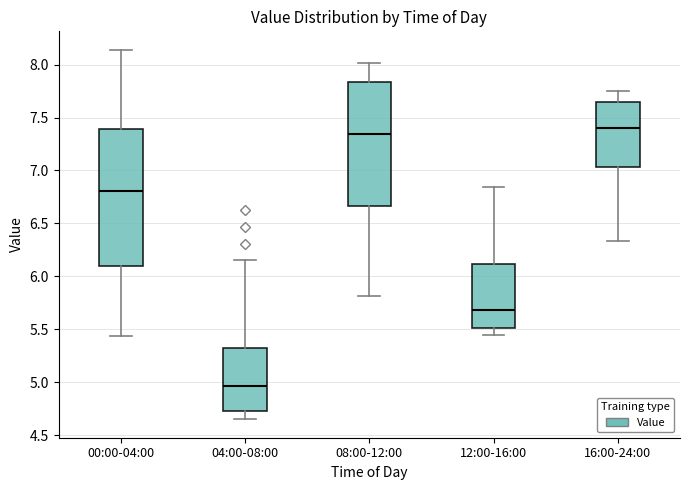

Which box's median line is the lowest?

04:00-08:00